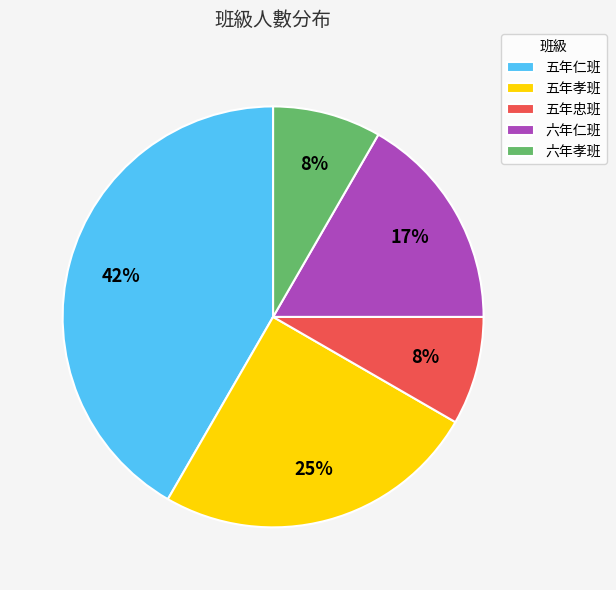

Is 五年仁班 the majority of the pie?

No